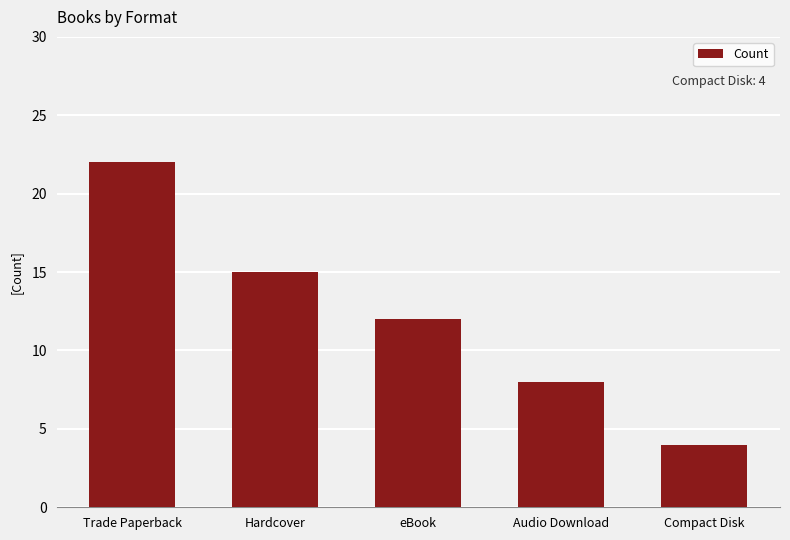

List the labels in order of value, largest first.

Trade Paperback, Hardcover, eBook, Audio Download, Compact Disk